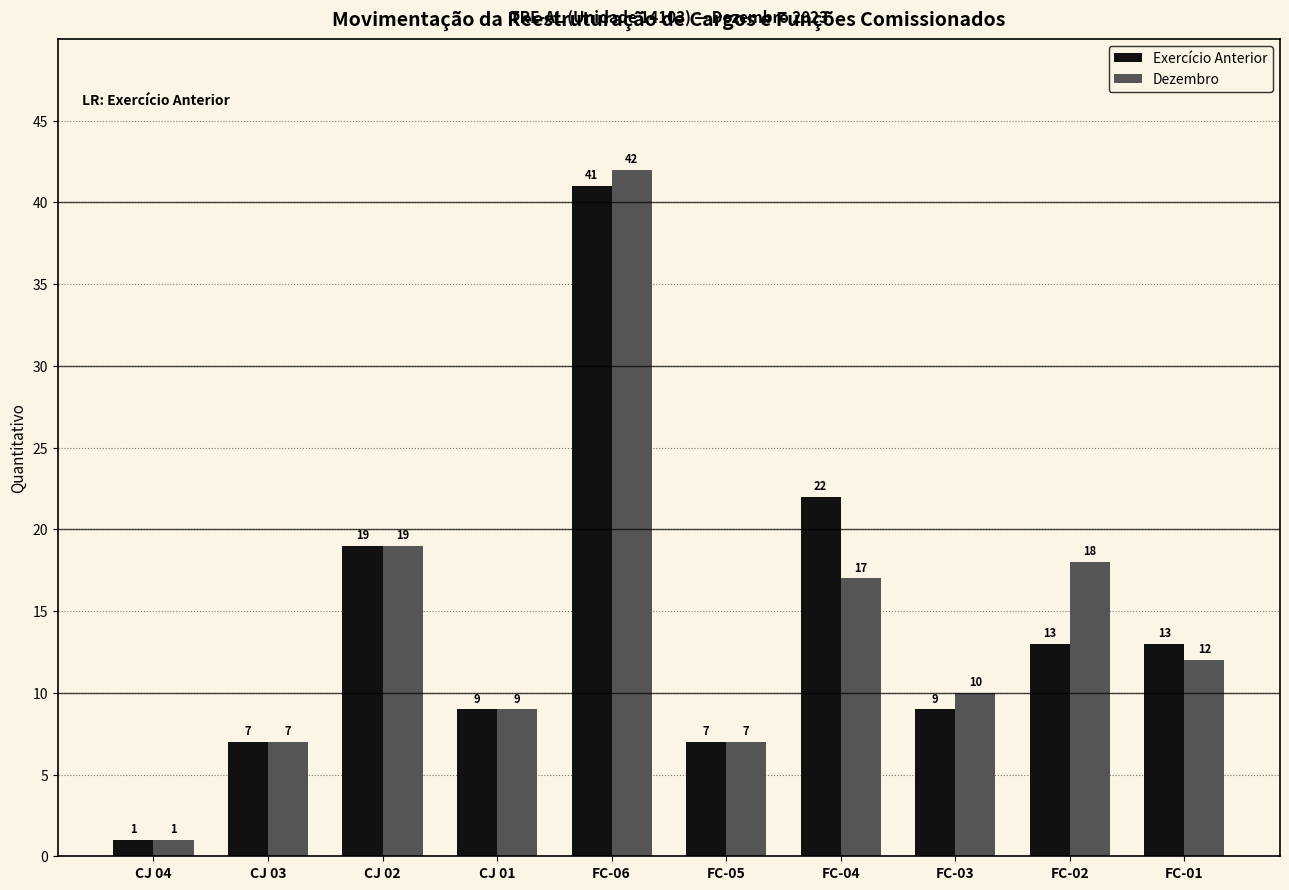

At FC-06, list the series in order from largest to smallest.

Dezembro, Exercício Anterior